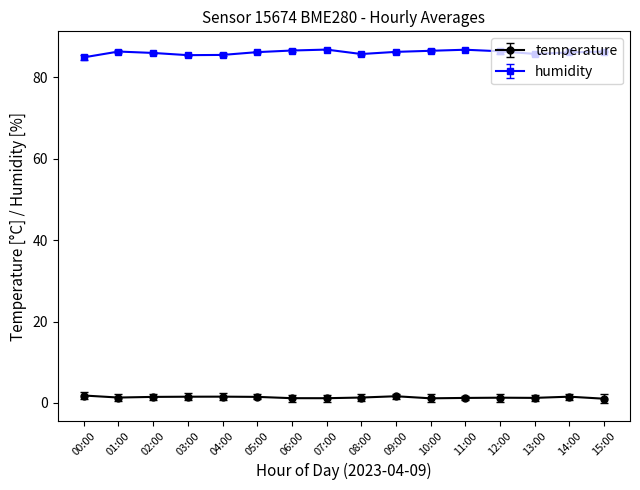

Is the value of temperature at 11:00 greater than the value of humidity at 03:00?

No